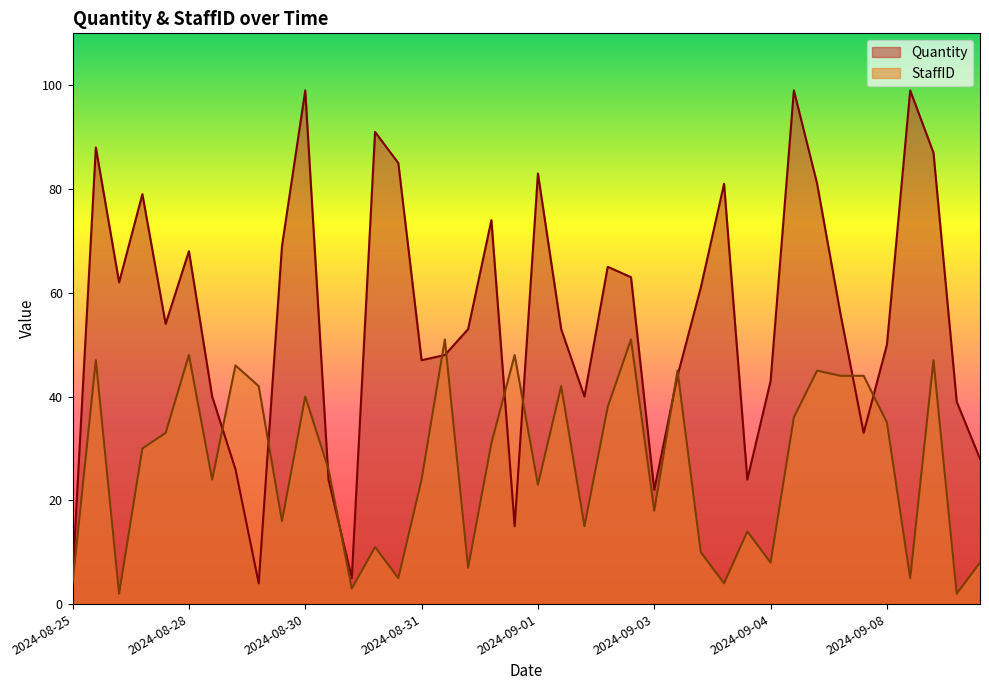

The value of Quantity at 2024-09-01 is 83. True or false?

True